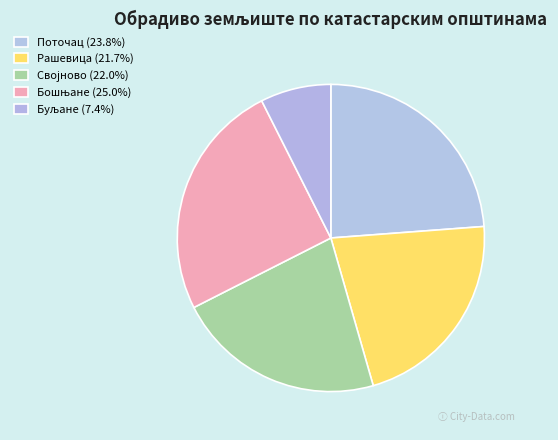

How many segments does this pie chart have?

5